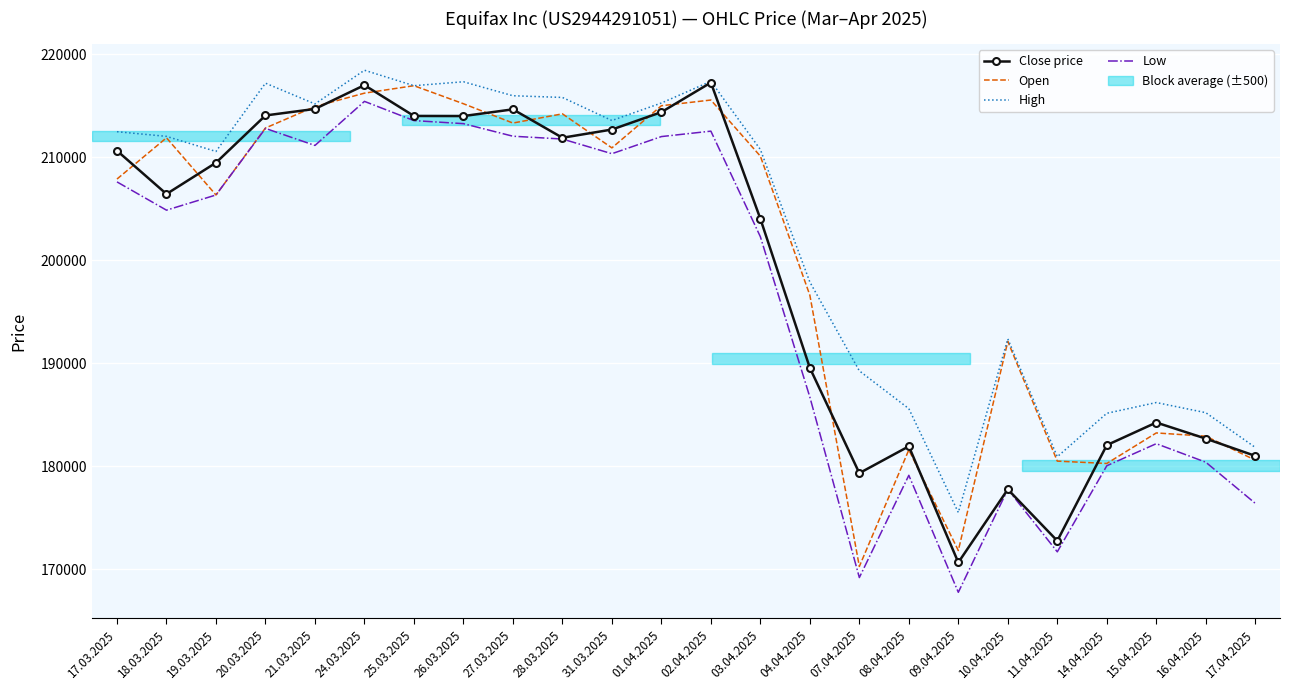

Is it true that High equals 215245 at 01.04.2025?

True